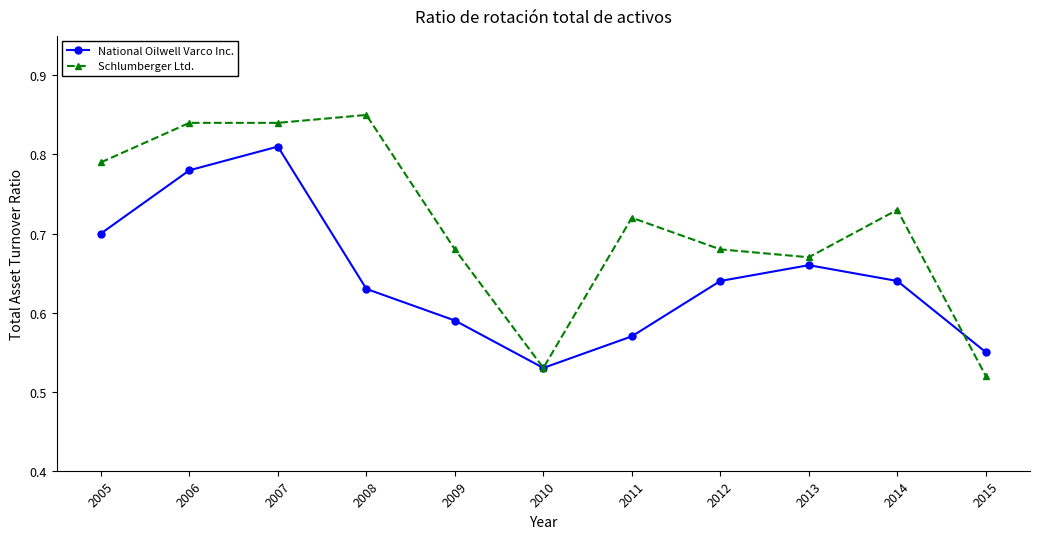

Which series ends up on top after the final intersection of National Oilwell Varco Inc. and Schlumberger Ltd.?

National Oilwell Varco Inc.